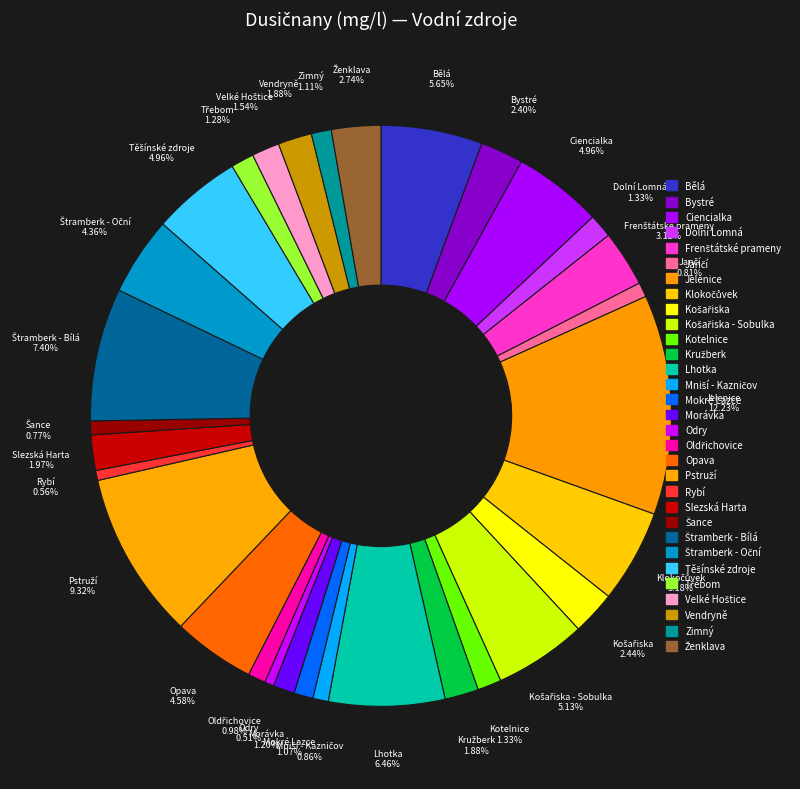

Is there any slice that represents more than half of the pie?

No